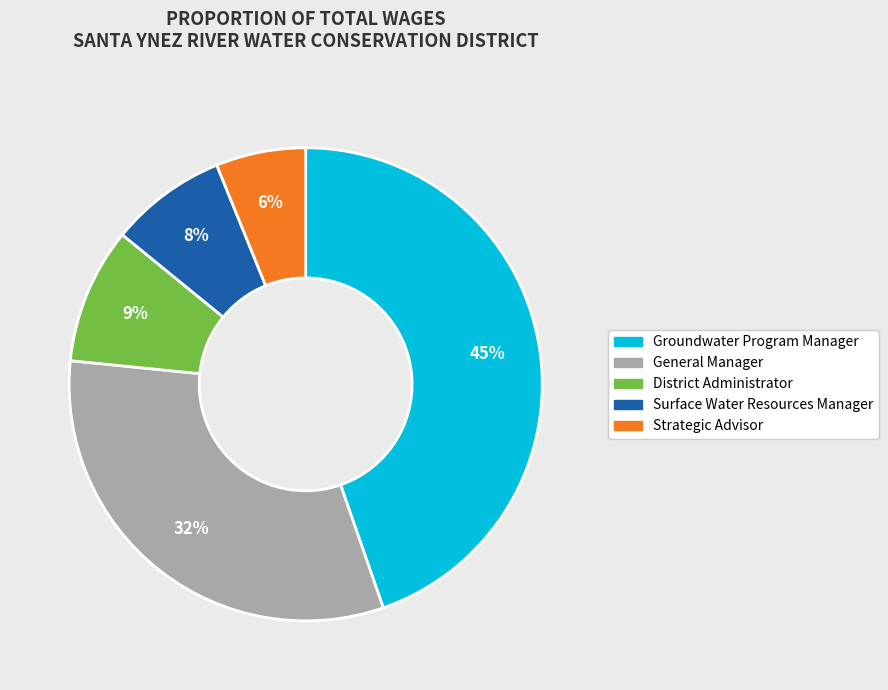

Is it true that District Administrator is 1% of the pie?

False